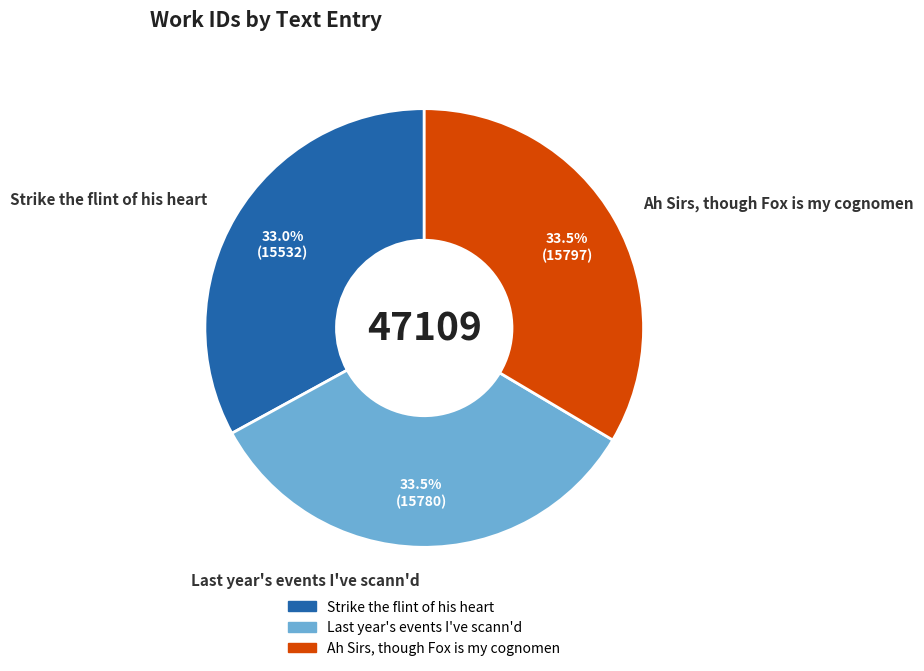

Count the number of slices in the pie.

3